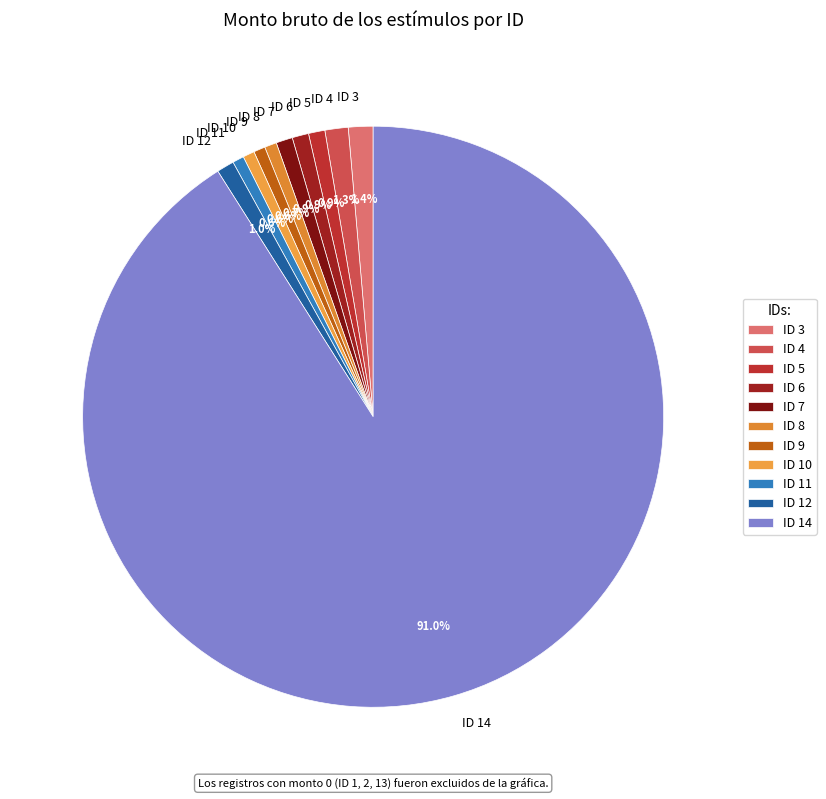

What is the total percentage of ID 5 and ID 12?

1.9%